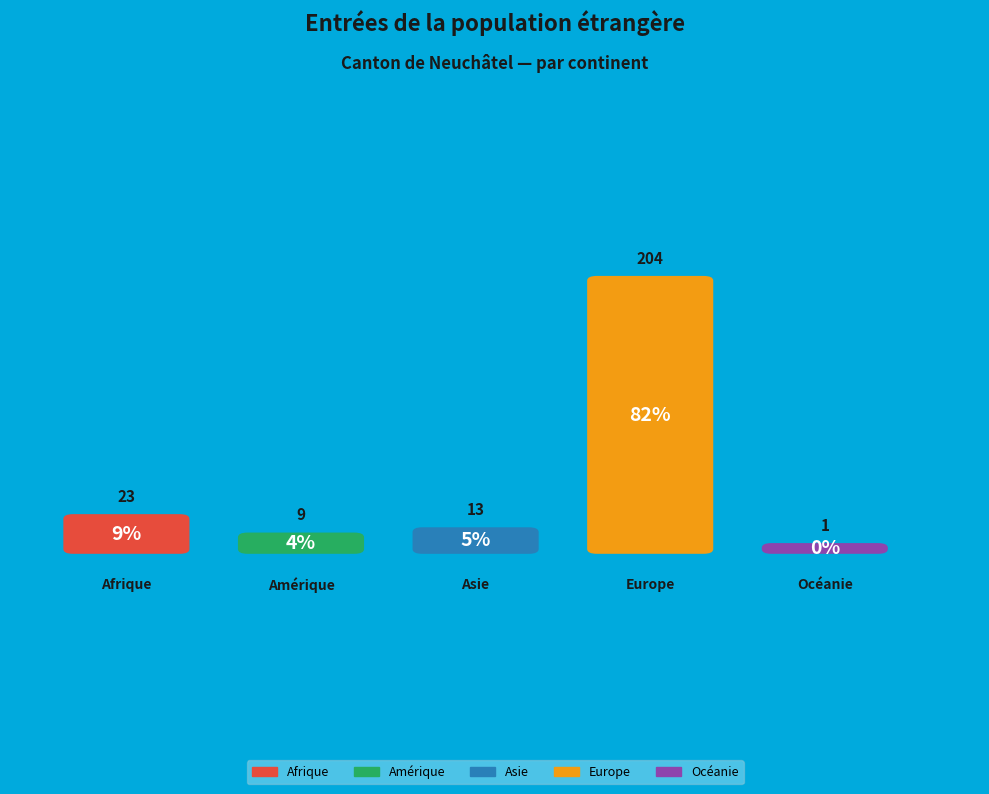

Is it true that Amérique is 16% of the pie?

False